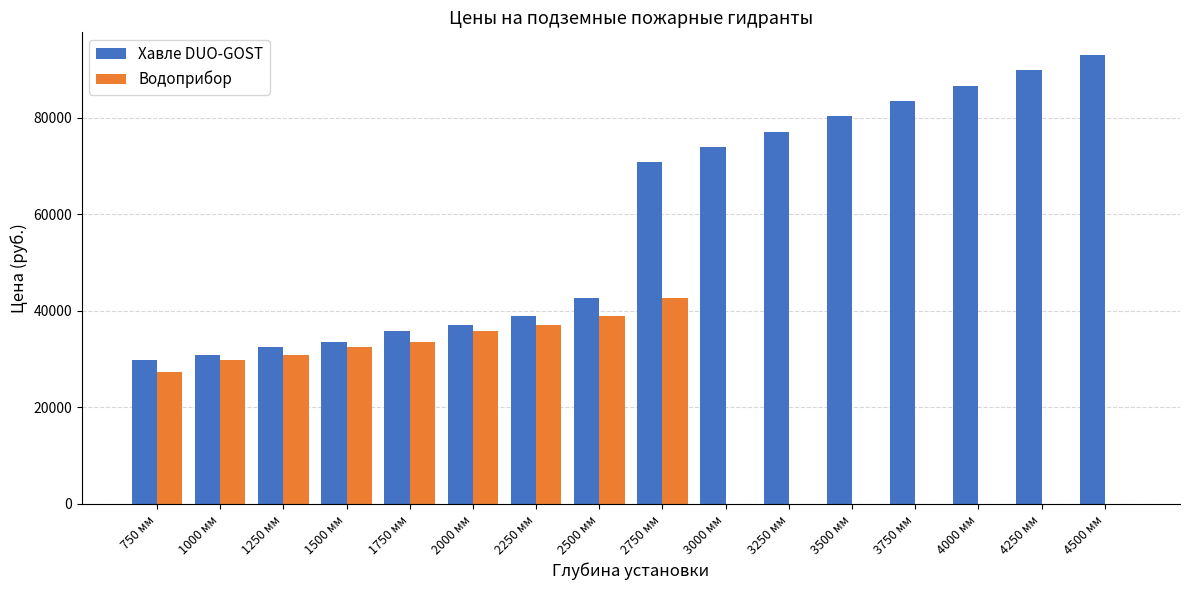

Where is Водоприбор nearest to the value 21312?

750 мм